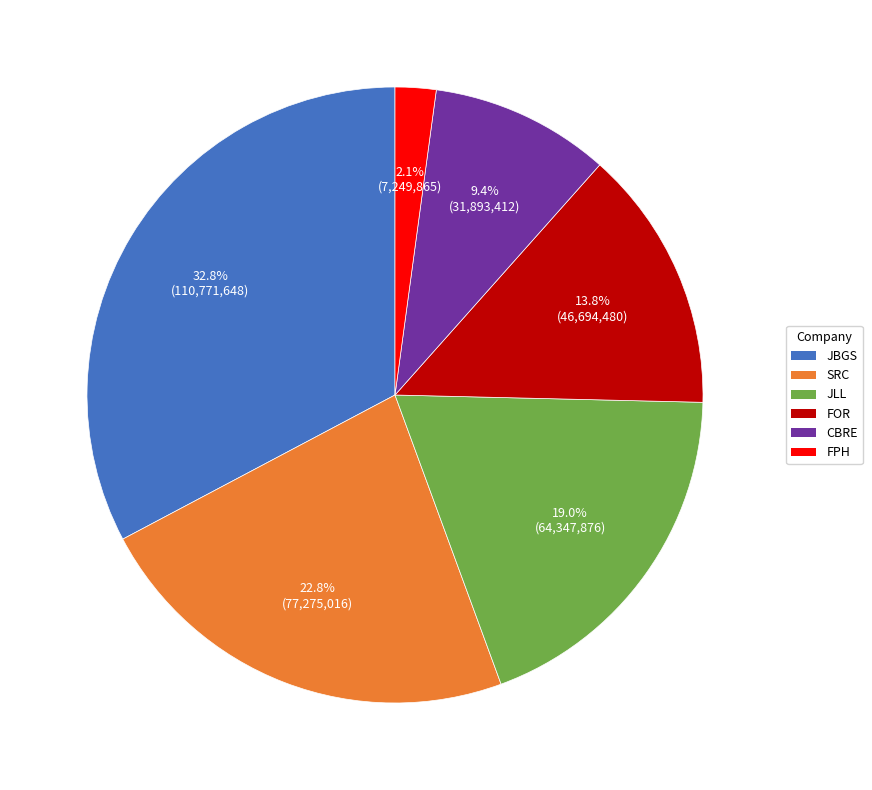

Is there any slice that represents more than half of the pie?

No